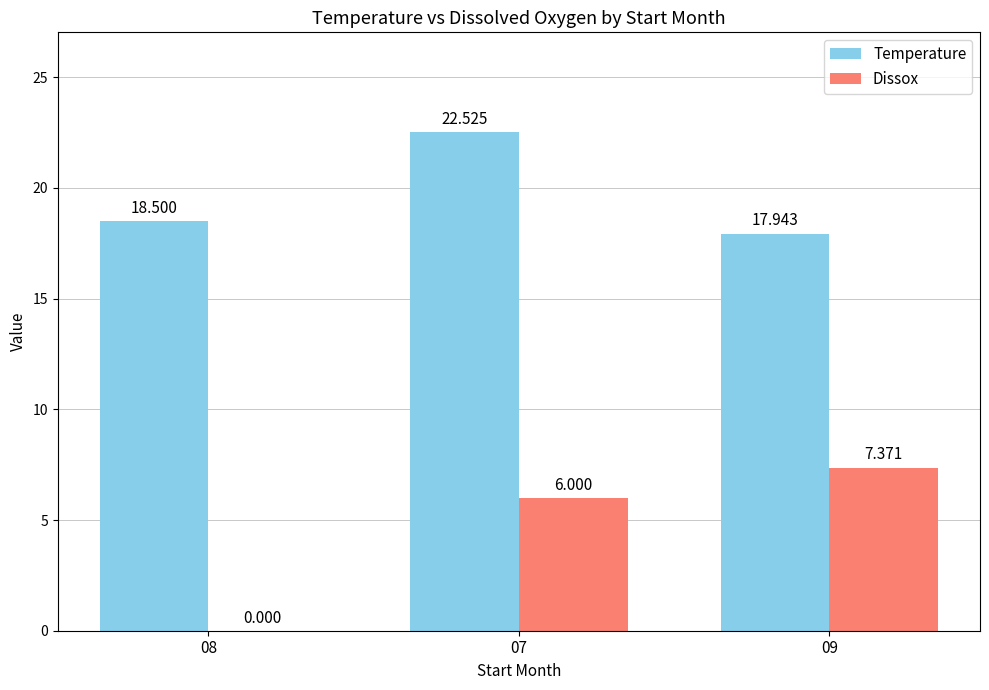

Which series has the largest total across all categories?

Temperature